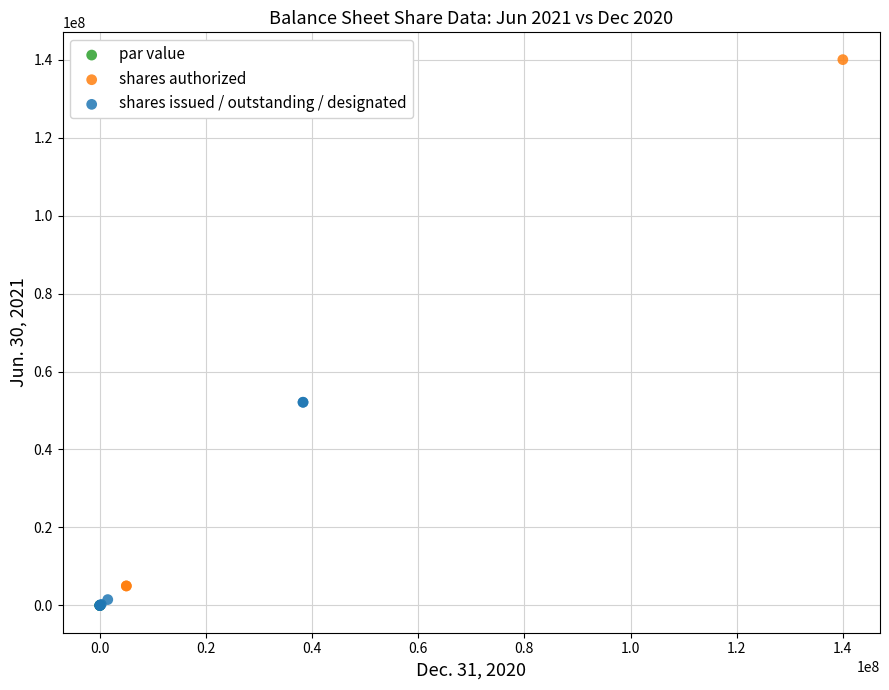

Which series has the largest Y range (max minus min)?

shares authorized